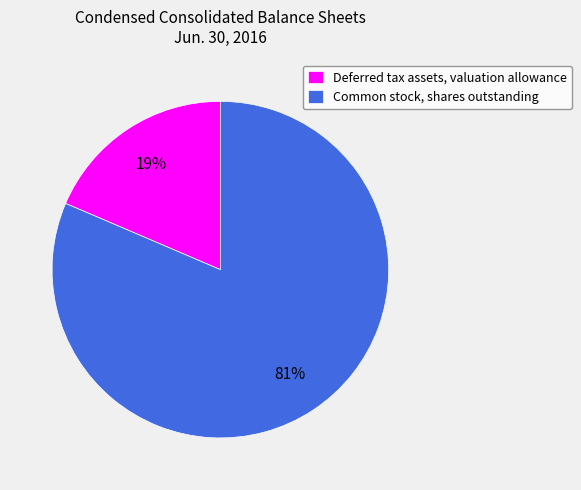

How many segments does this pie chart have?

2